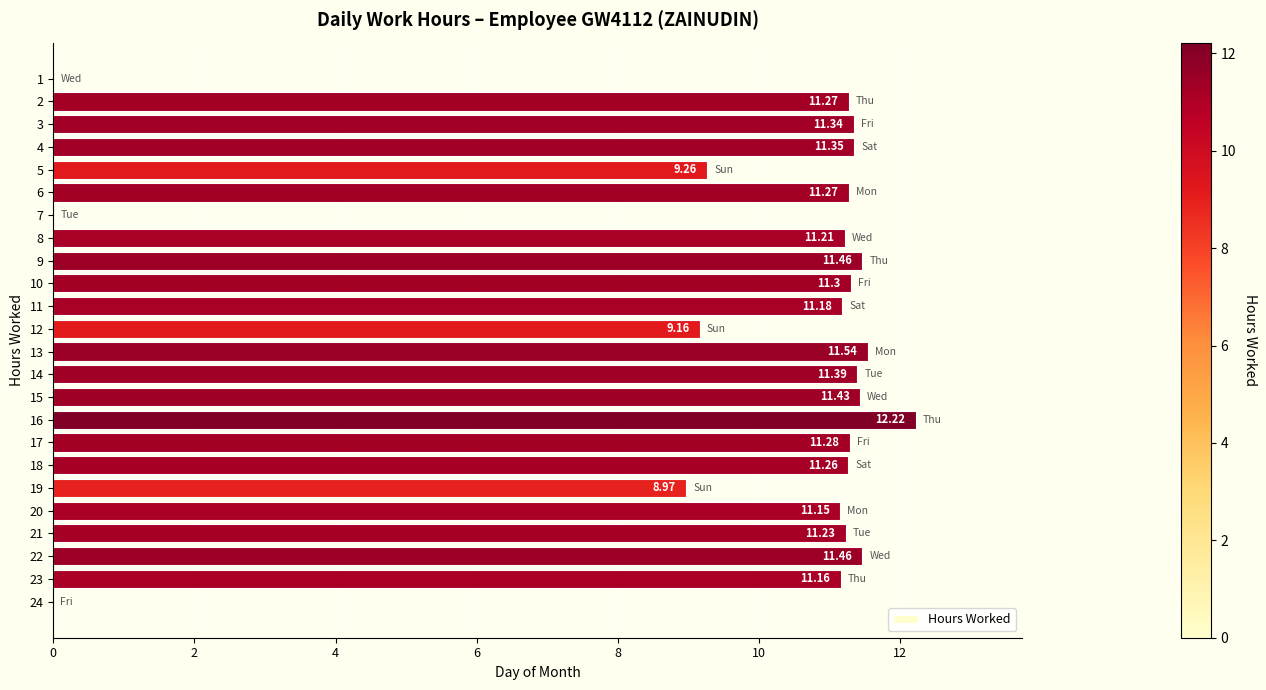

What is the change in value from 3 to 9?

+0.1